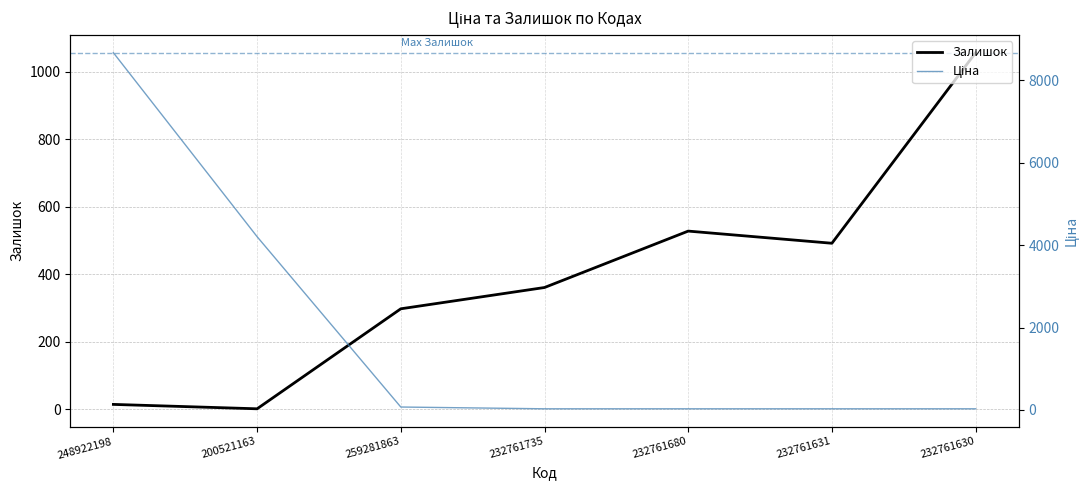

The value of Ціна at 232761680 is 27.0. True or false?

True